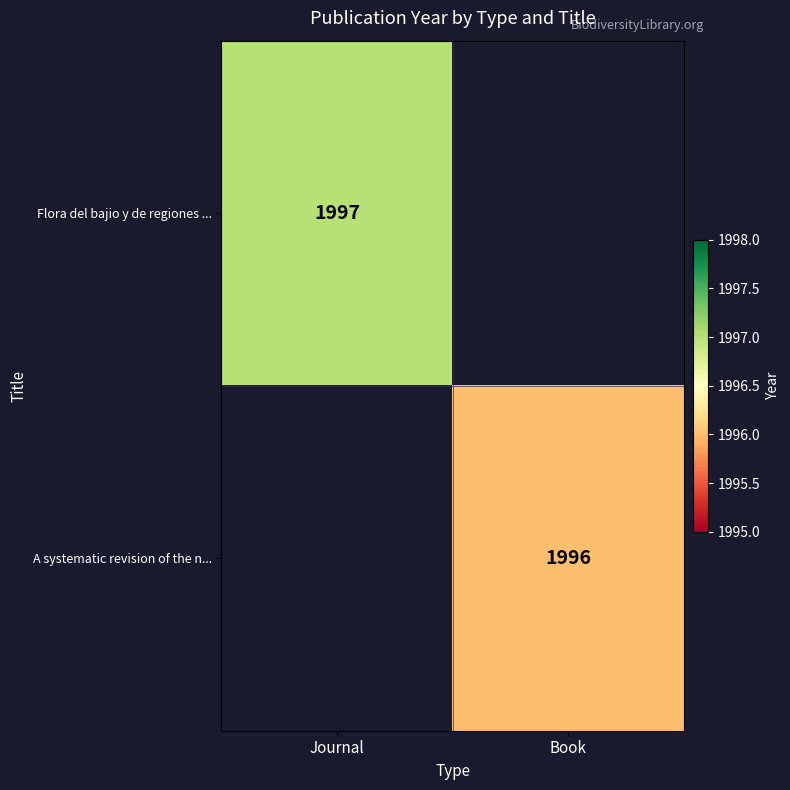

True or false: Flora del bajio y de regiones ... has a value of 3152.9 at Journal.

False